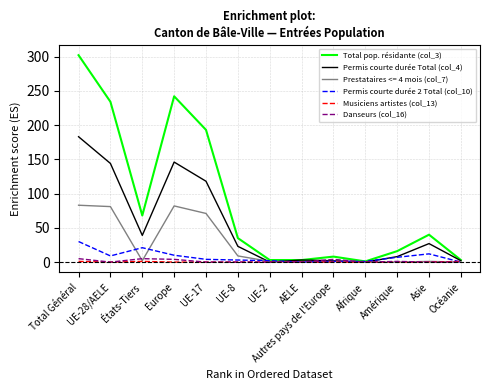

What is the average value of the Permis courte durée Total (col_4) series?

53